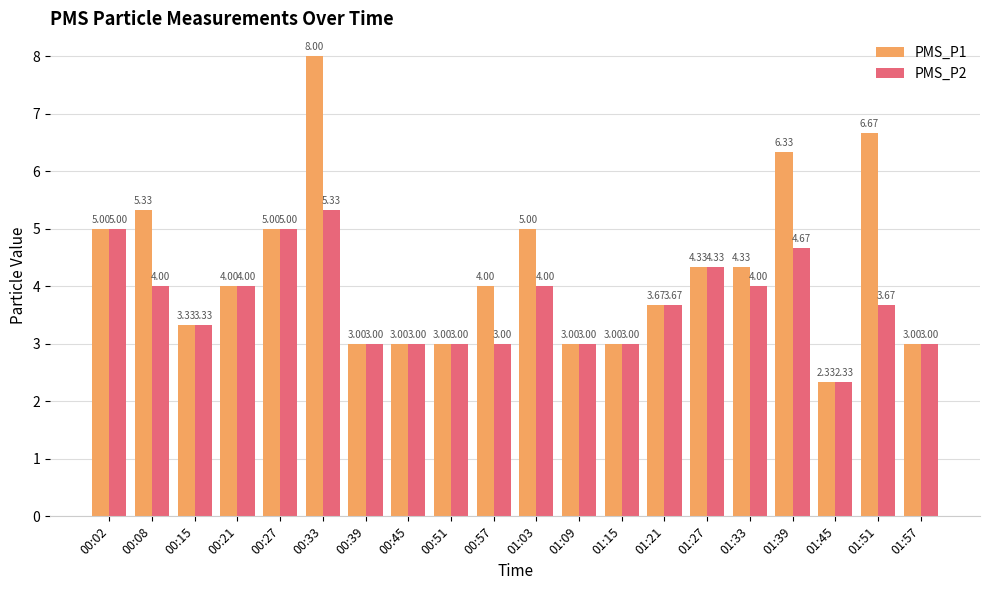

How many data points does each series have?

20